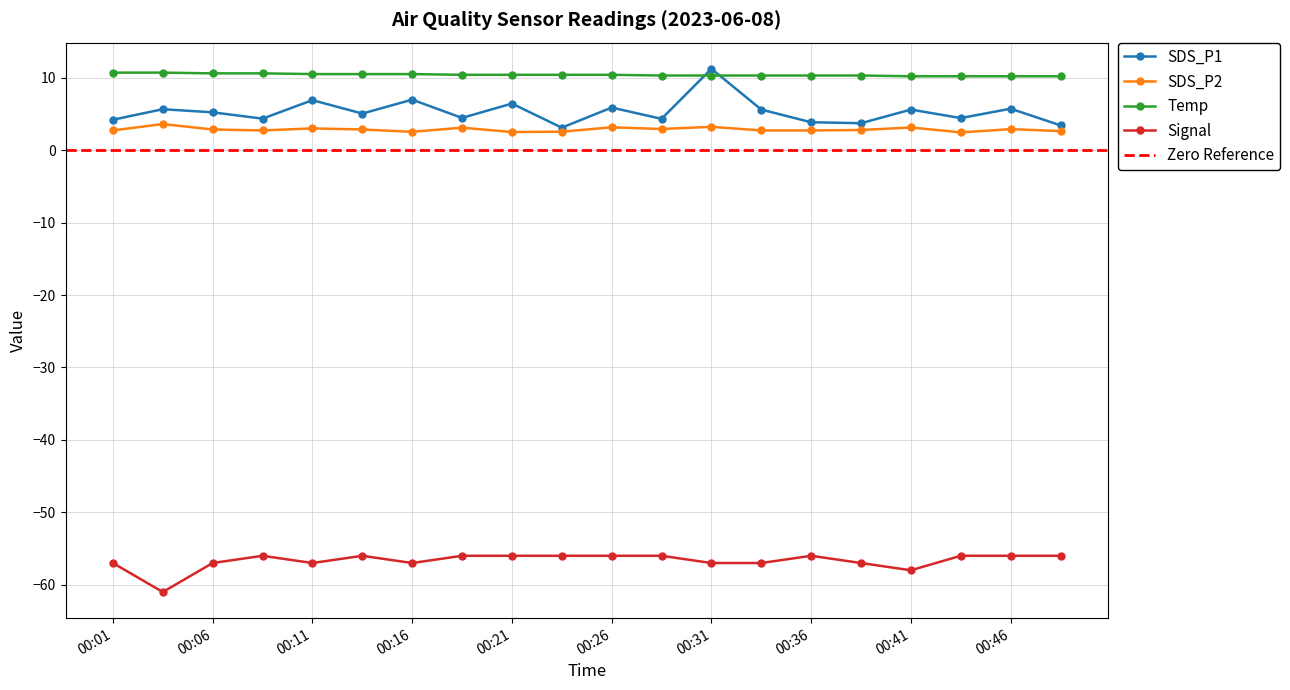

How many data points in SDS_P1 are above 5?

11